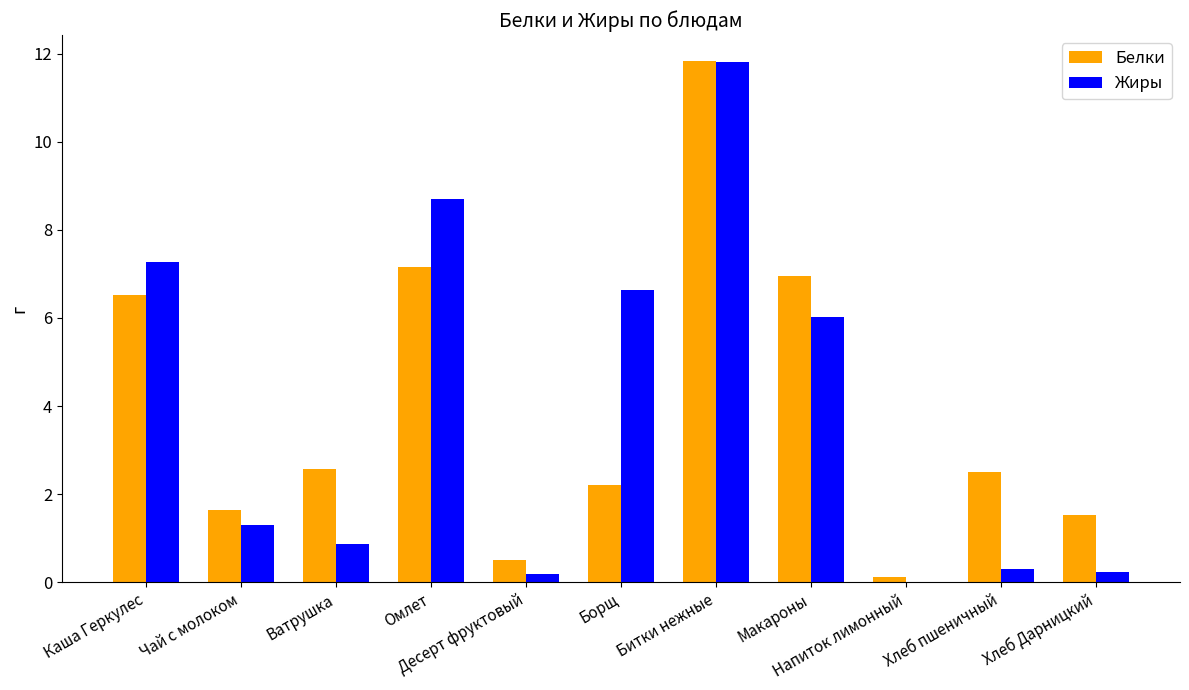

What are all the series names shown in the legend?

Белки, Жиры